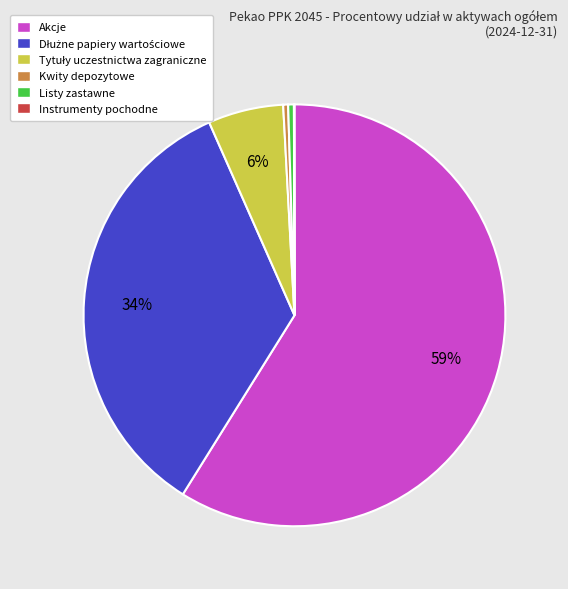

Is the sum of Kwity depozytowe and Akcje greater than half?

Yes